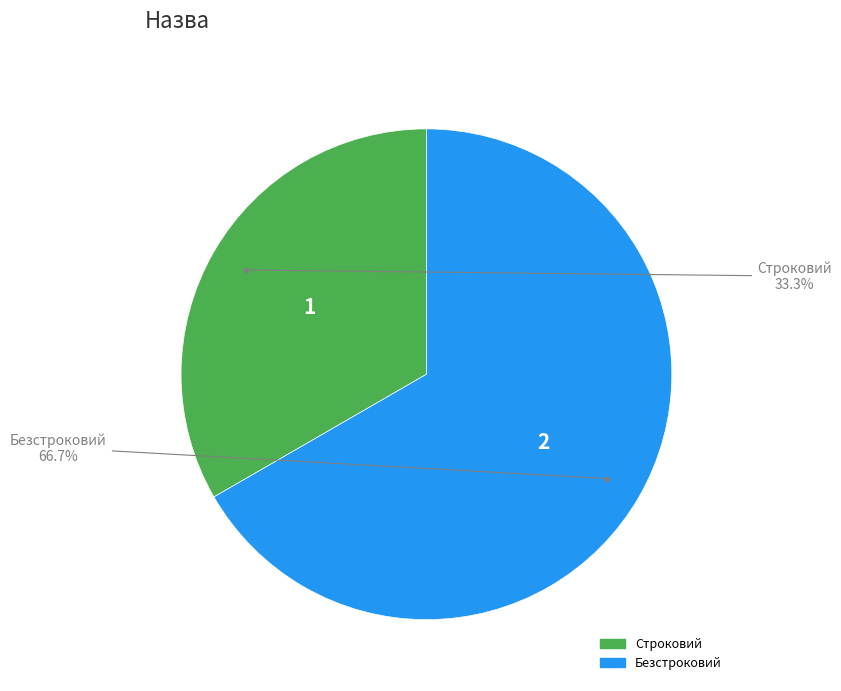

True or false: Строковий accounts for 46% of the total.

False